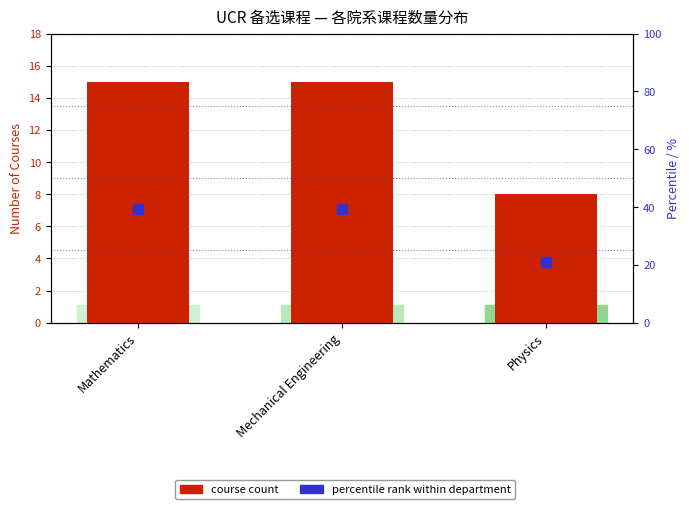

Is the value of percentile rank within department at Physics greater than the value of course count at Mathematics?

Yes